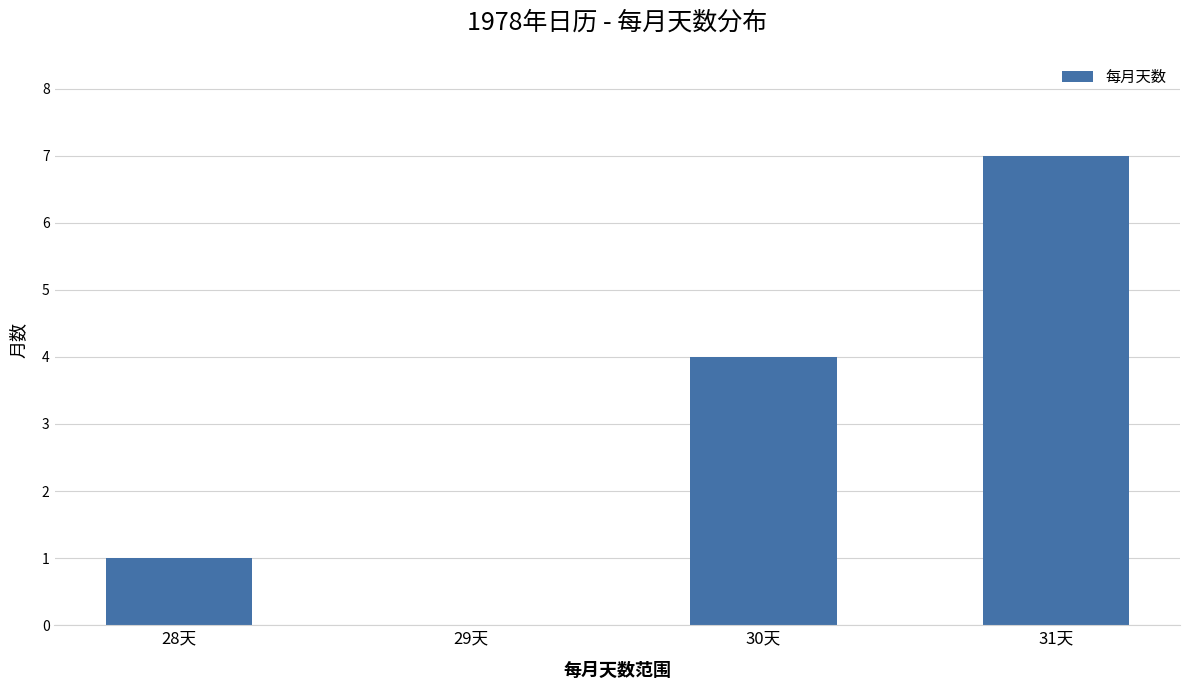

Reading left to right, list all the values displayed in this chart.

28天=1	29天=0	30天=4	31天=7